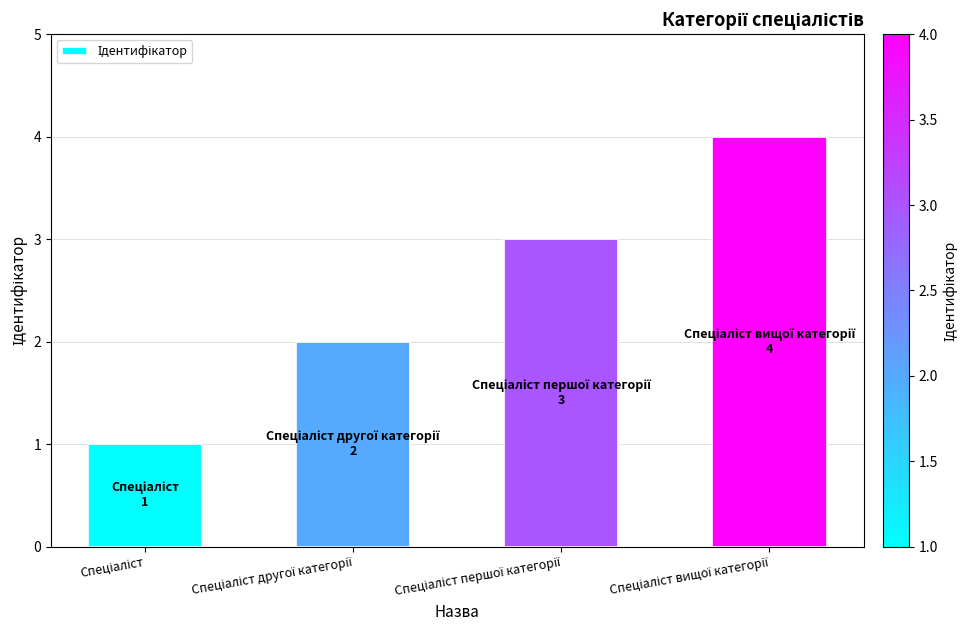

What is the maximum value shown in the chart?

4